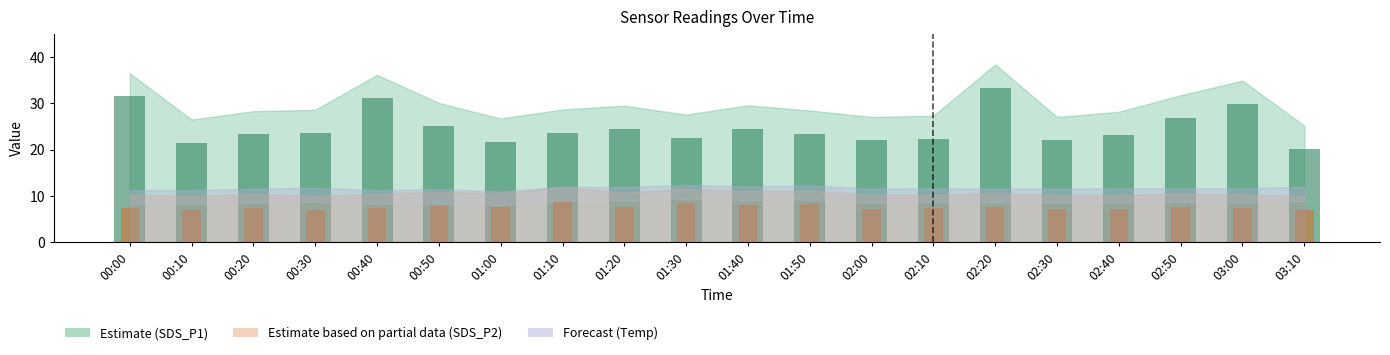

How many bars are there in each group?

2